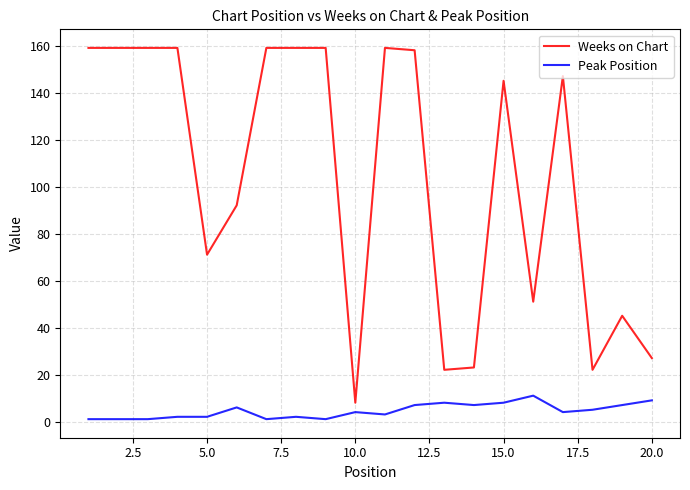

What is the maximum value for Peak Position?

11